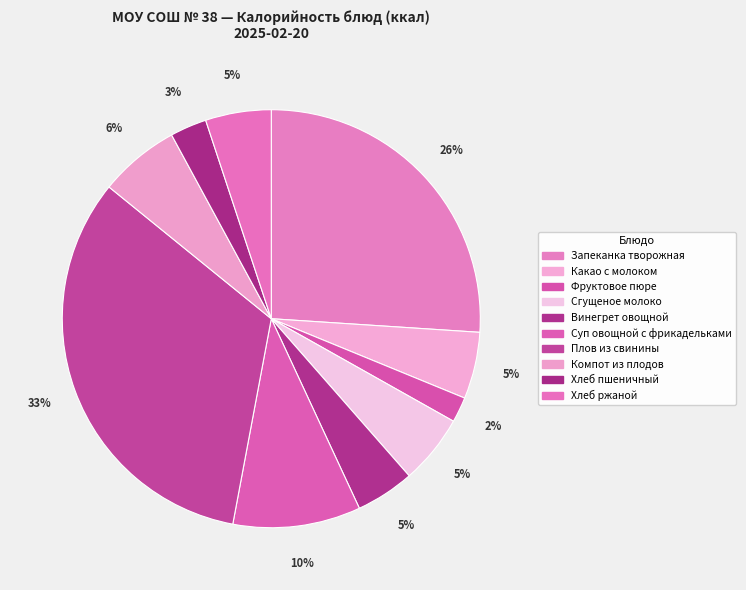

Is Хлеб пшеничный the majority of the pie?

No